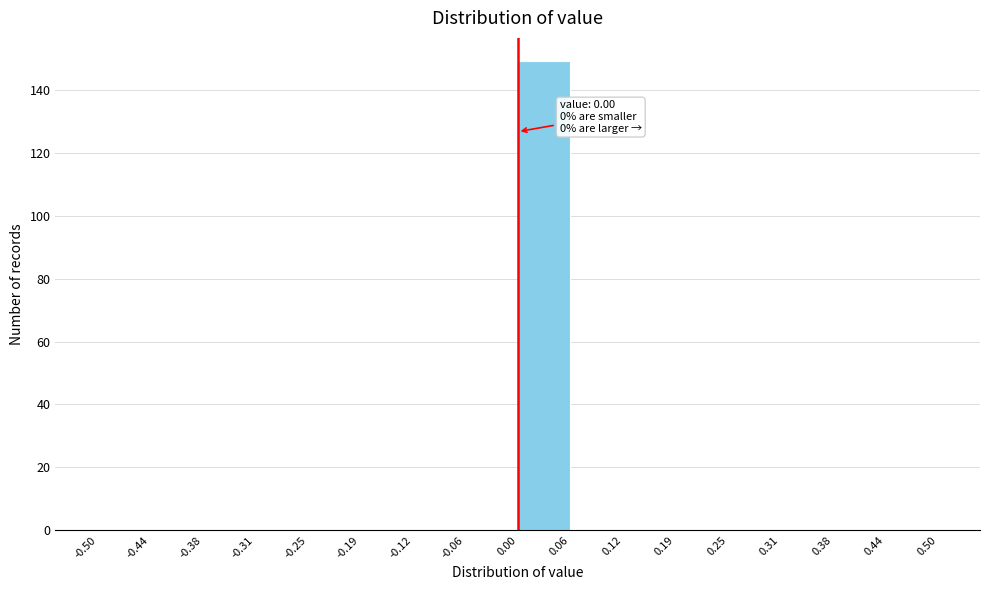

Over which range of the x-axis is the bar tallest?

0.00 to 0.06